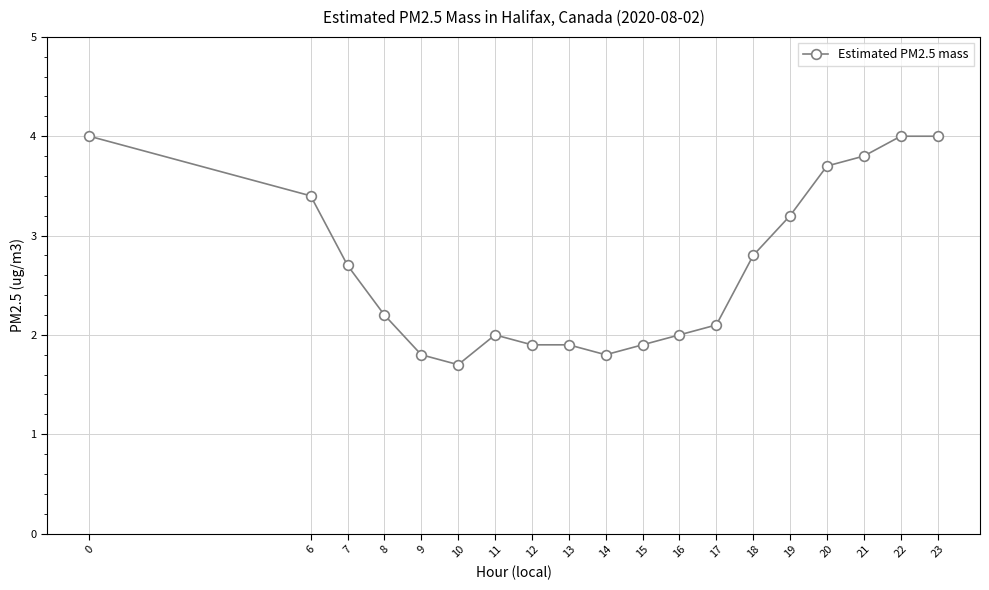

What is the change in value from 8 to 11?

-0.2